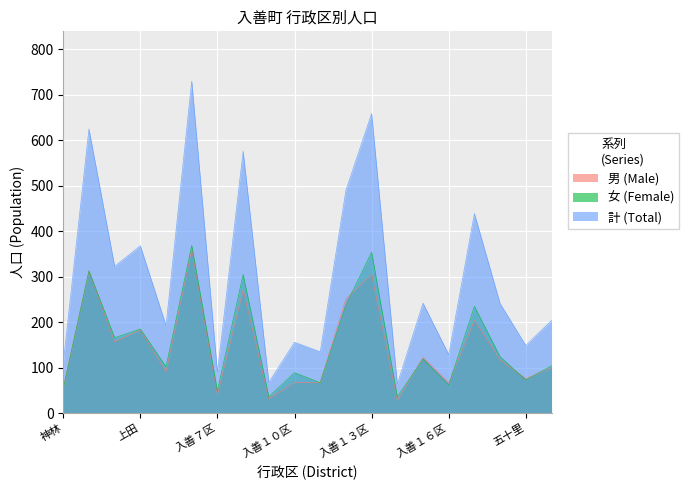

Where does the 計 (Total) series first go above 241?

青島